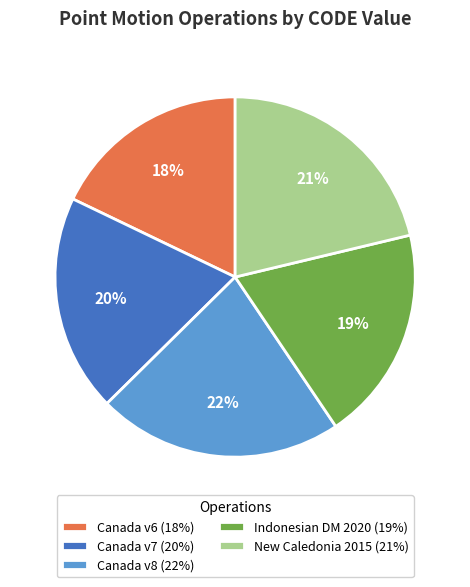

True or false: Canada v6 (18%) accounts for 18% of the total.

True